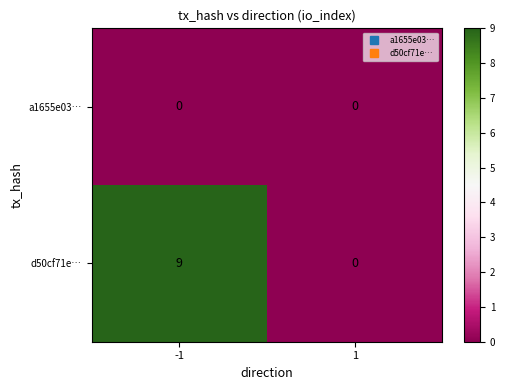

Reading right to left, list all the values displayed in this chart.

a1655e03…: 1=0	-1=0
d50cf71e…: 1=0	-1=9